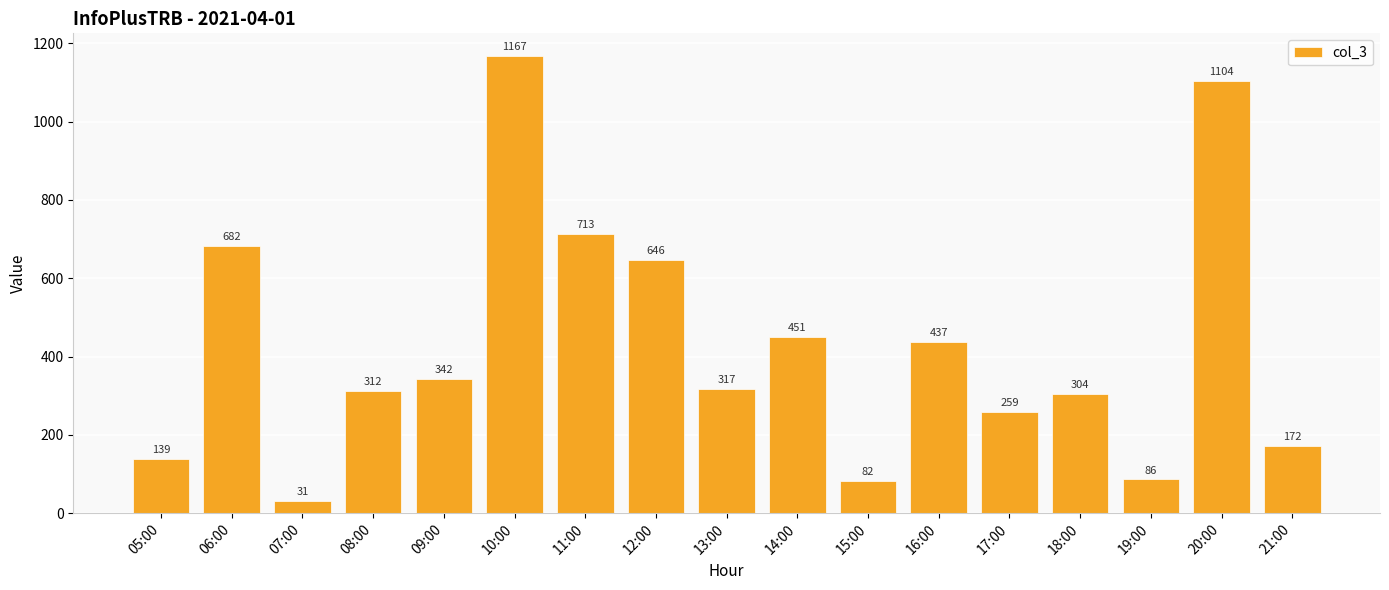

List the labels in order of value, largest first.

10:00, 20:00, 11:00, 06:00, 12:00, 14:00, 16:00, 09:00, 13:00, 08:00, 18:00, 17:00, 21:00, 05:00, 19:00, 15:00, 07:00